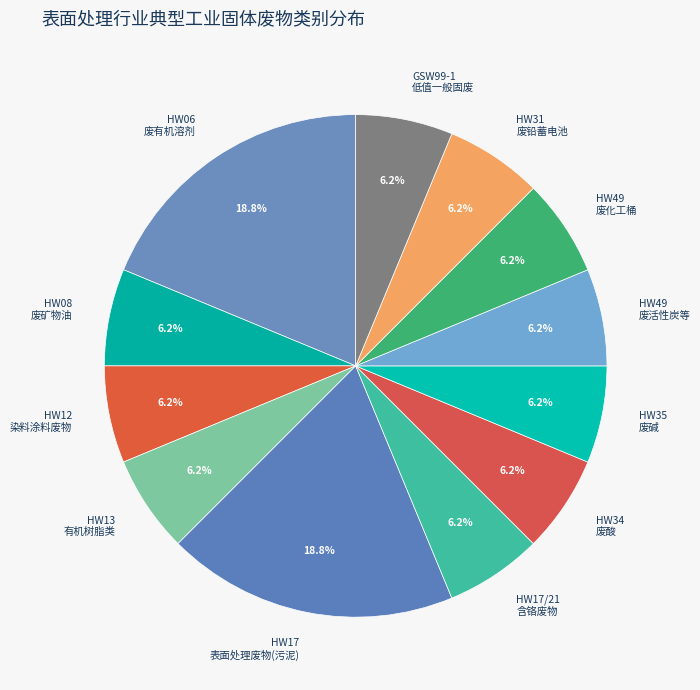

Combined, do HW17/21 含铬废物 and HW17 表面处理废物(污泥) account for over 50%?

No